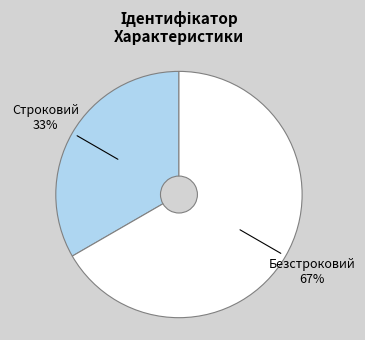

Combined, do Строковий and Безстроковий account for over 50%?

Yes